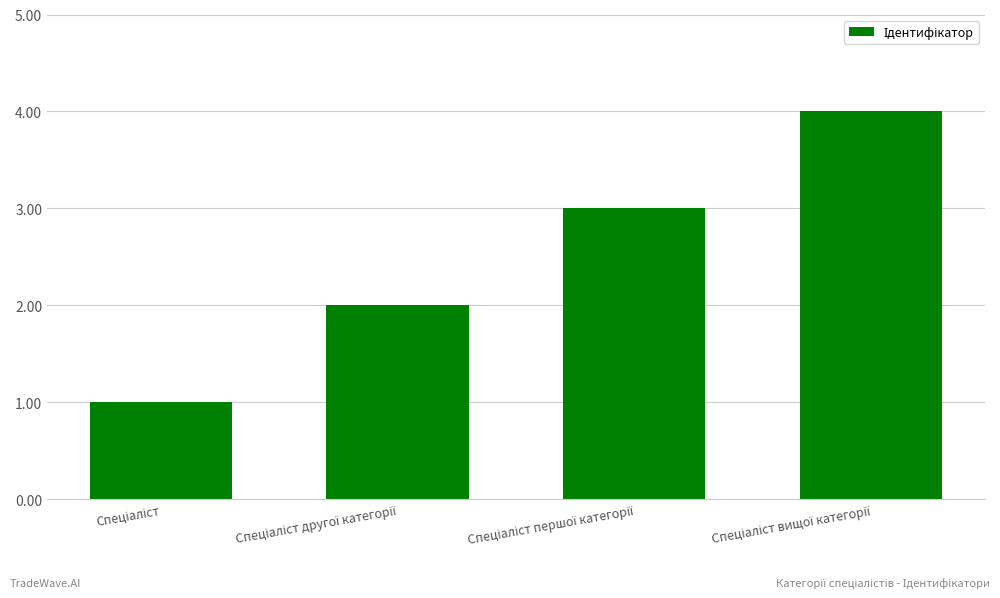

What is the difference between the maximum and minimum values?

3